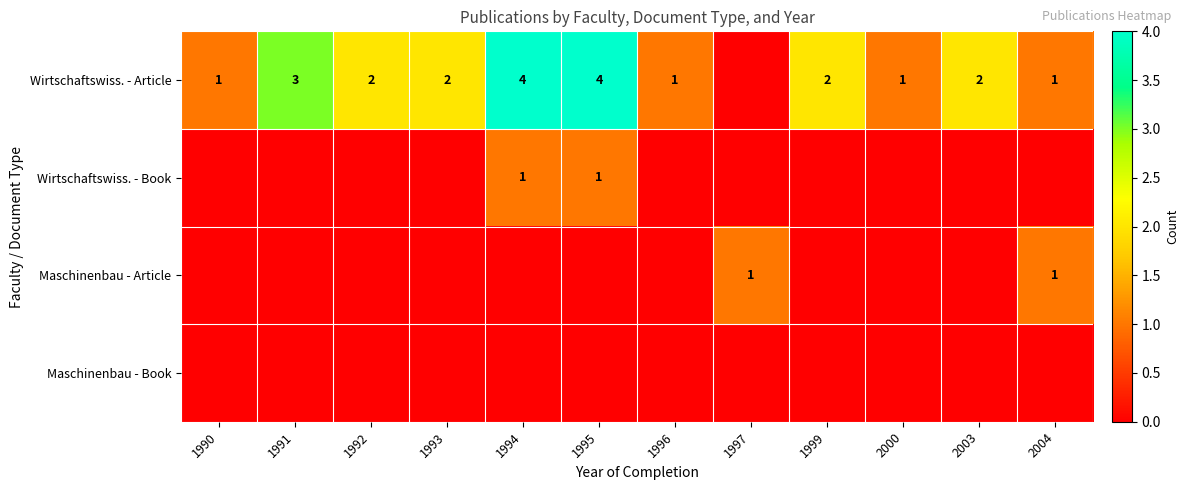

What is the maximum value shown in the chart?

4